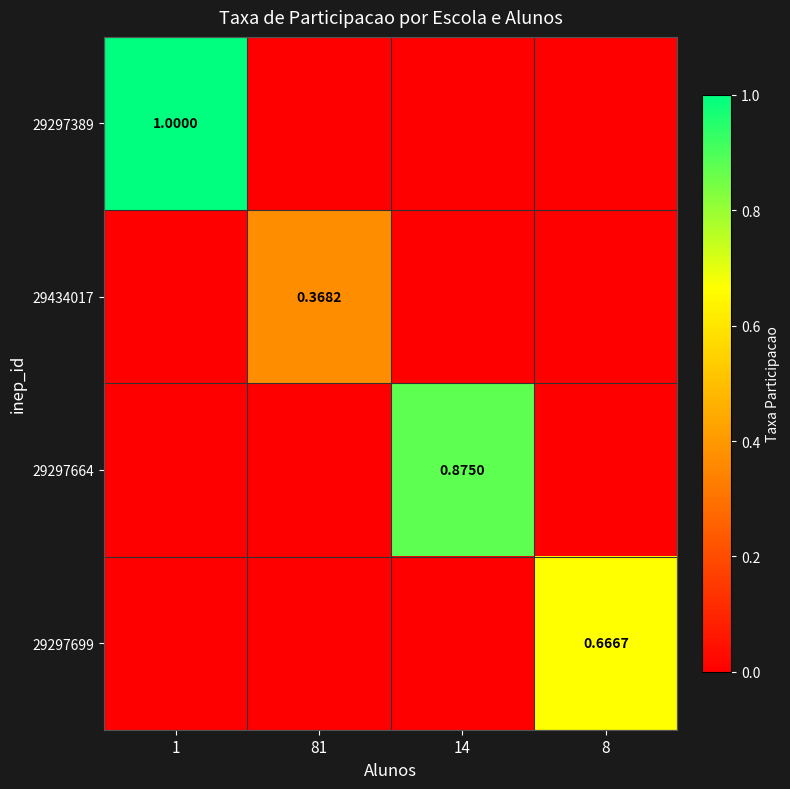

The 29434017 series shows 0.0 at 8. True or false?

True